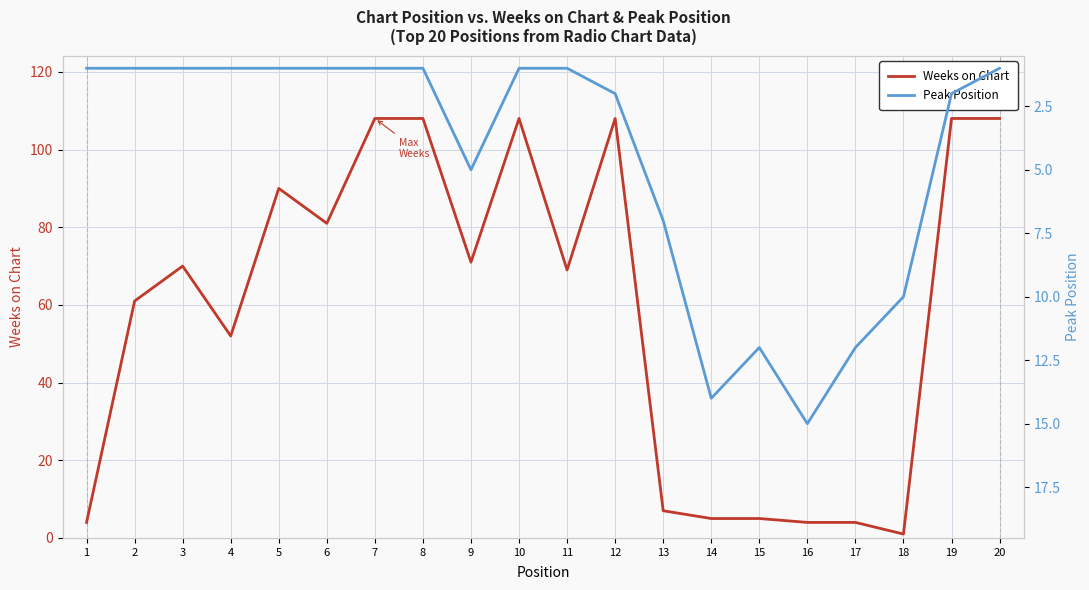

Where is the first local minimum for Peak Position?

15